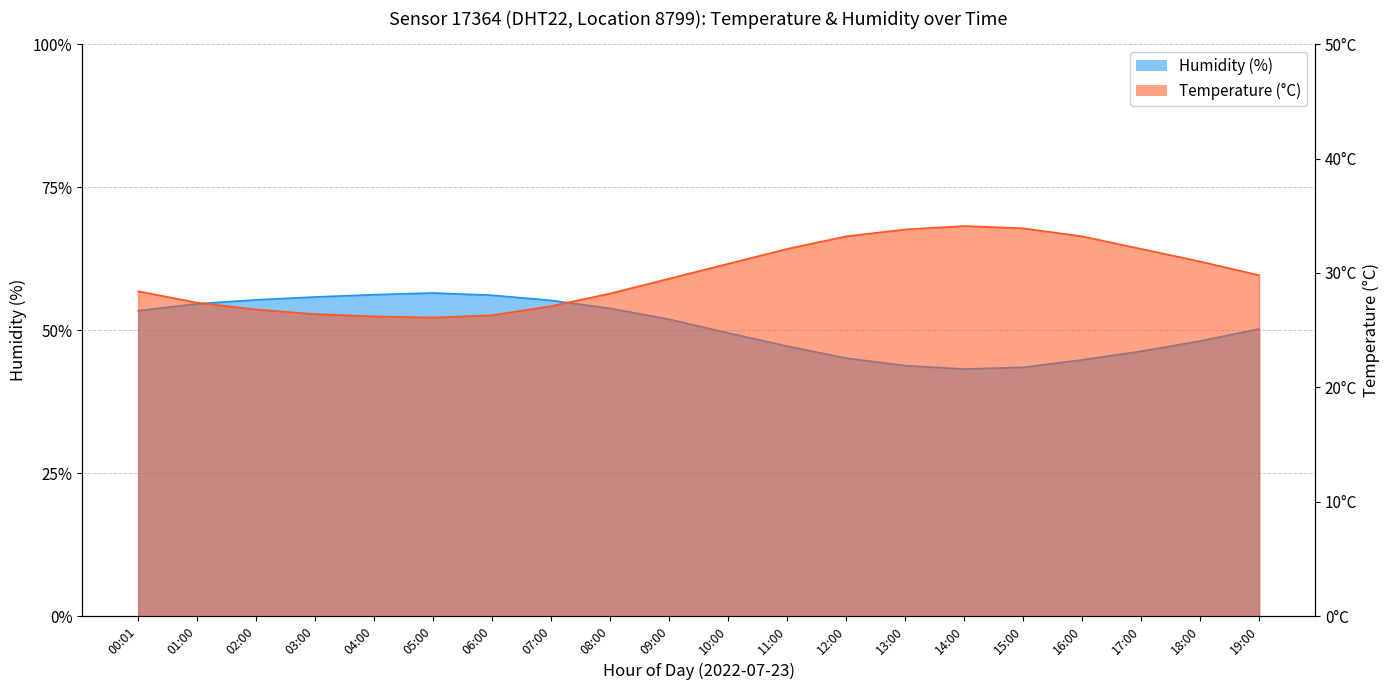

Rank the series by their maximum value, from lowest to highest.

temperature, humidity